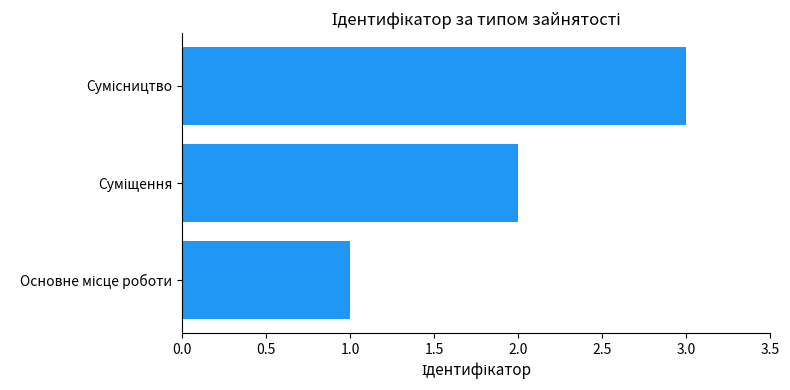

What is the maximum value shown in the chart?

3